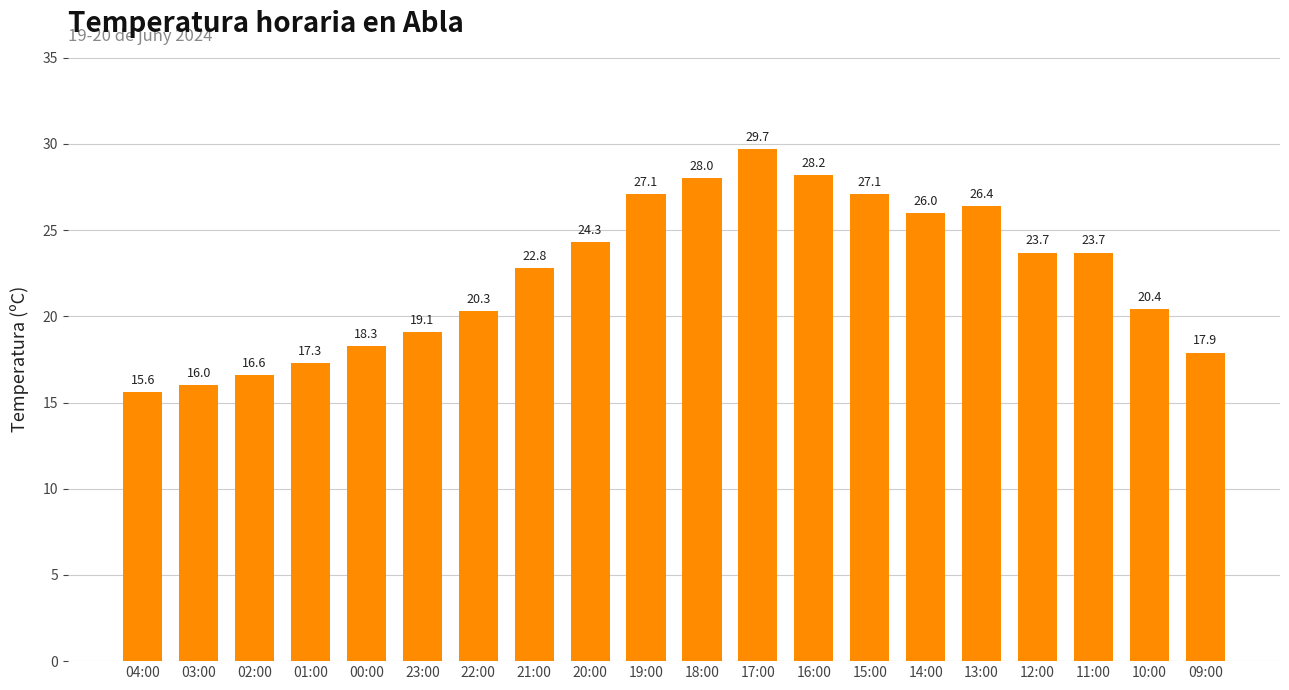

What is the label of the 15th bar from the left?

14:00